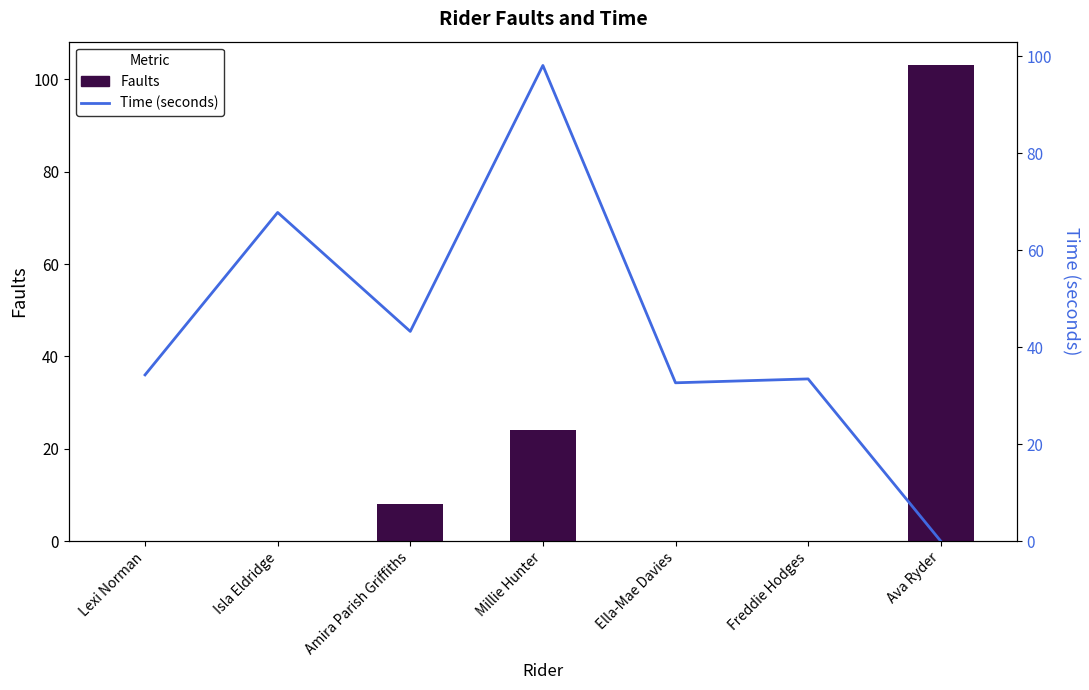

What are all the series names shown in the legend?

Faults, Time (seconds)